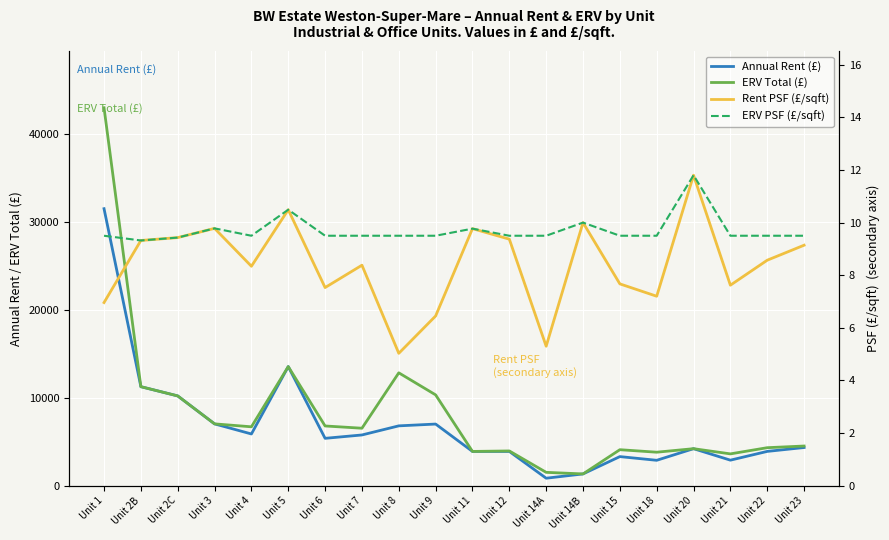

Between Unit 2C and Unit 15, which is larger?

Unit 2C